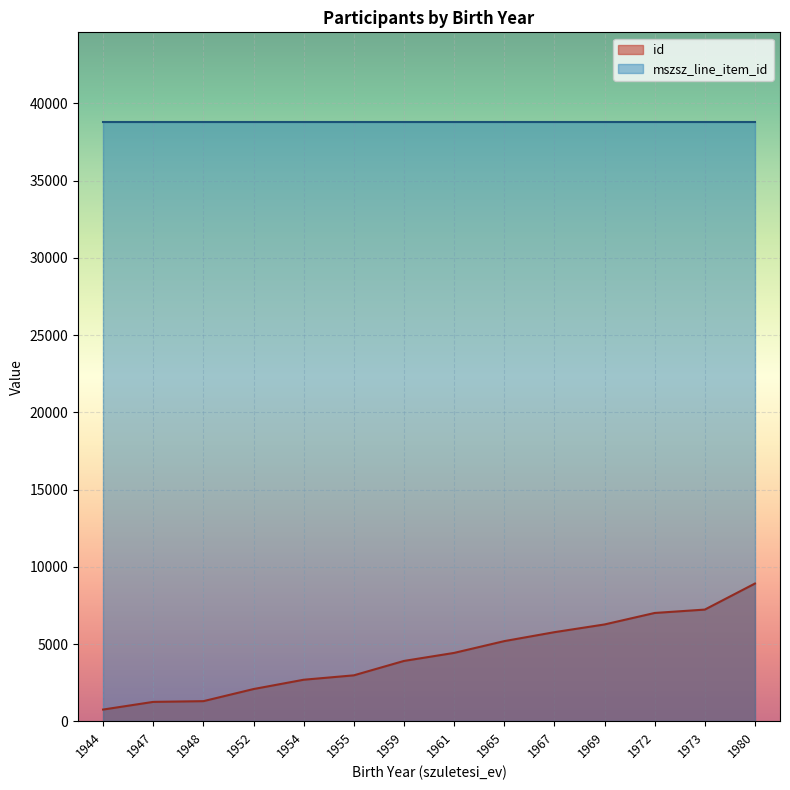

True or false: mszsz_line_item_id and id cross at least once.

False